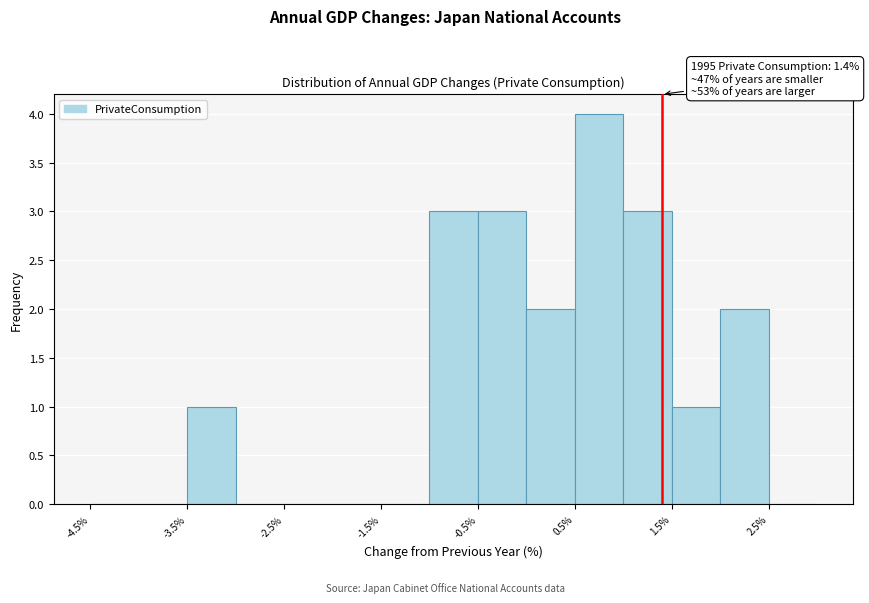

Over which range of the x-axis is the bar tallest?

0.5 to 1.0